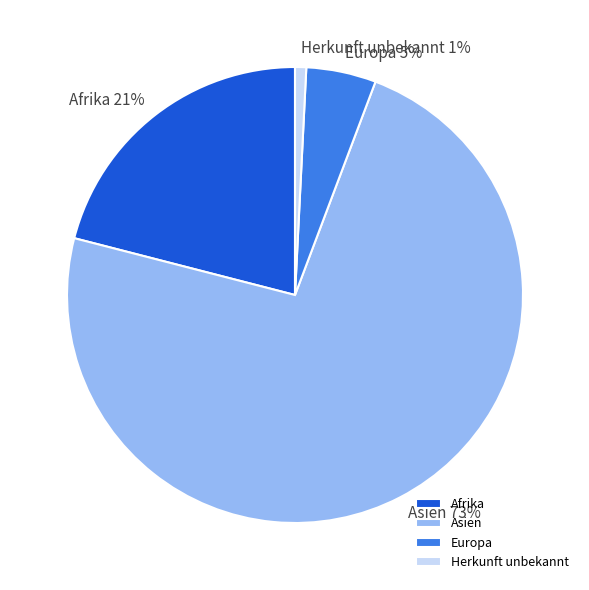

What is the smallest slice in the pie chart?

Herkunft unbekannt